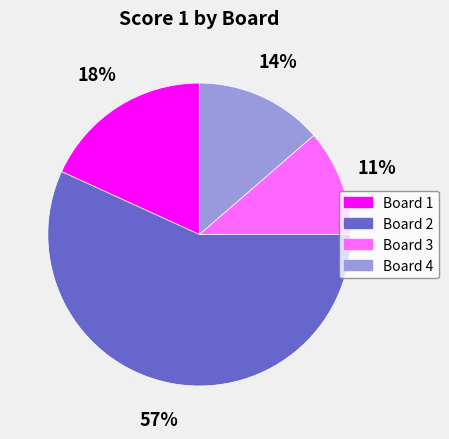

What is the smallest slice in the pie chart?

Board 3